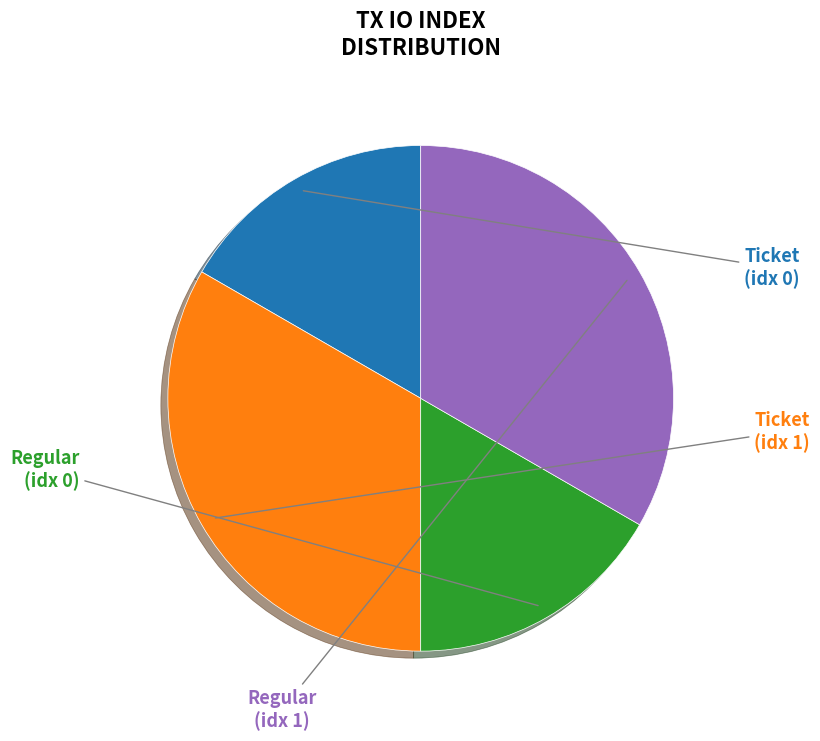

Is there a majority slice in this chart?

No